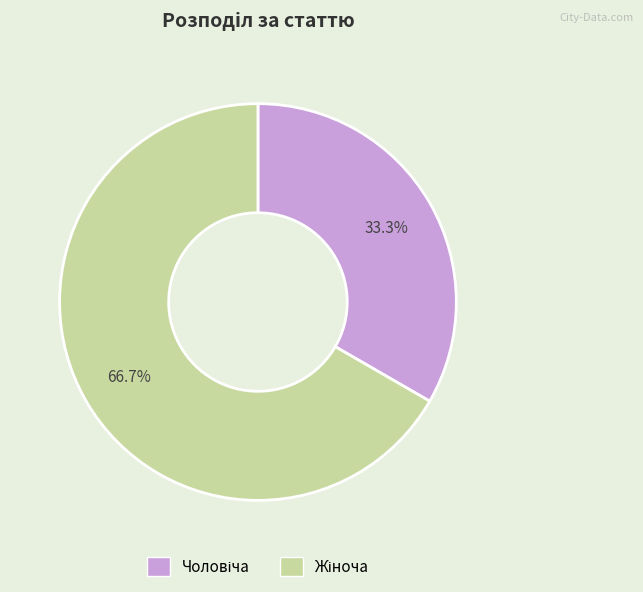

Is there any slice that represents more than half of the pie?

Yes